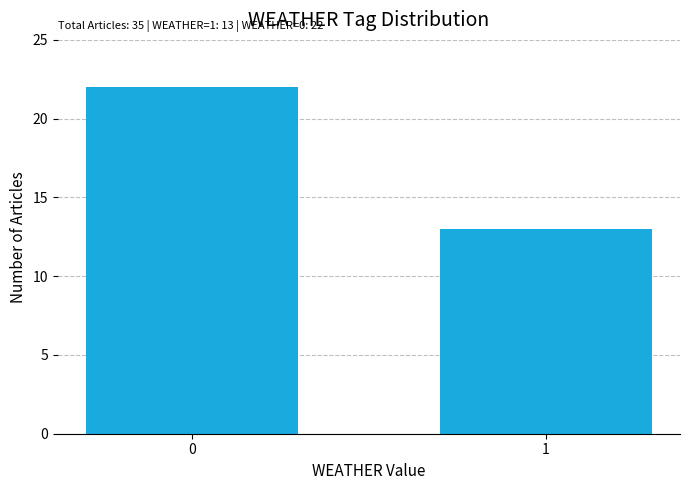

Reading left to right, what are all the values shown in this chart?

22	13